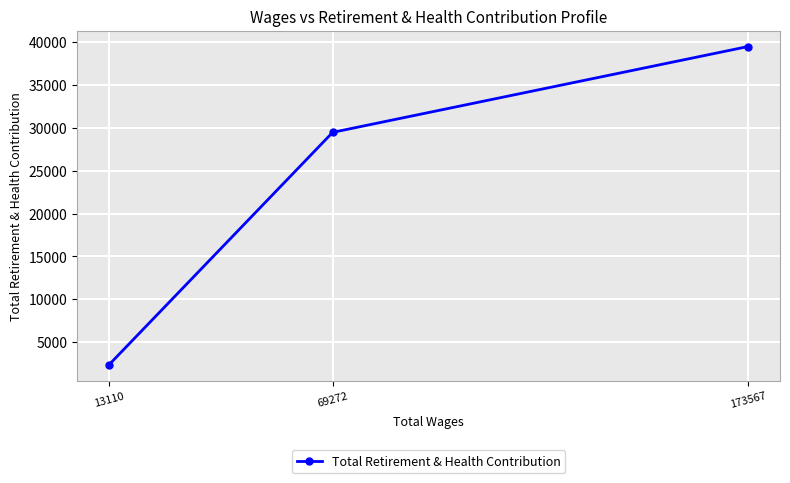

What is the smallest value displayed?

2349